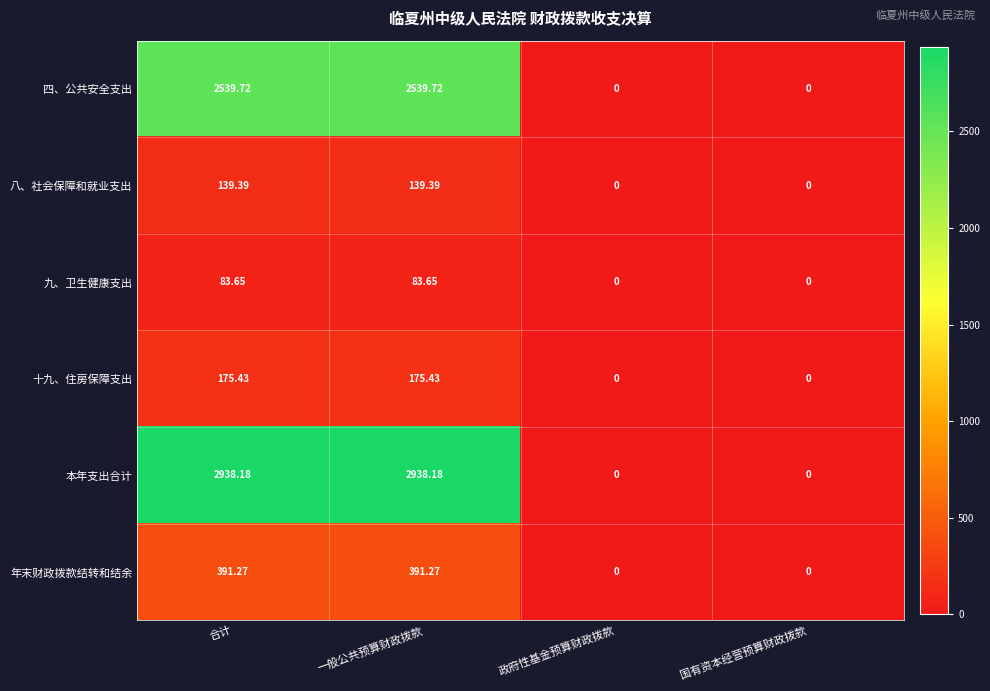

How many positive values does the 十九、住房保障支出 series have?

2